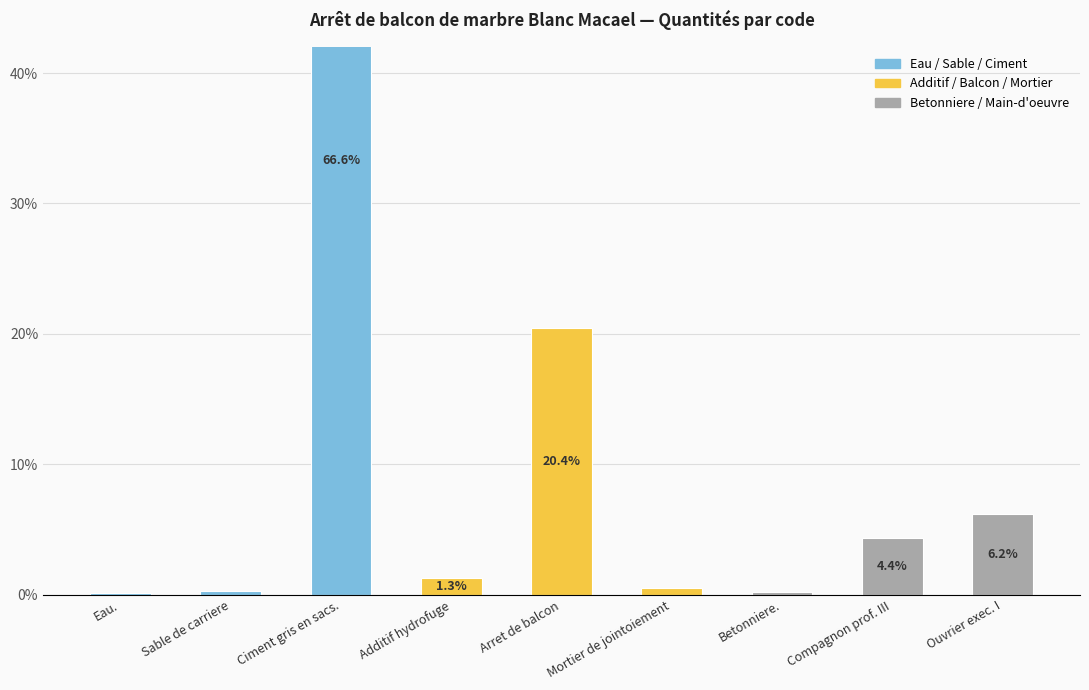

What is the difference between the second highest and minimum values?

20.3